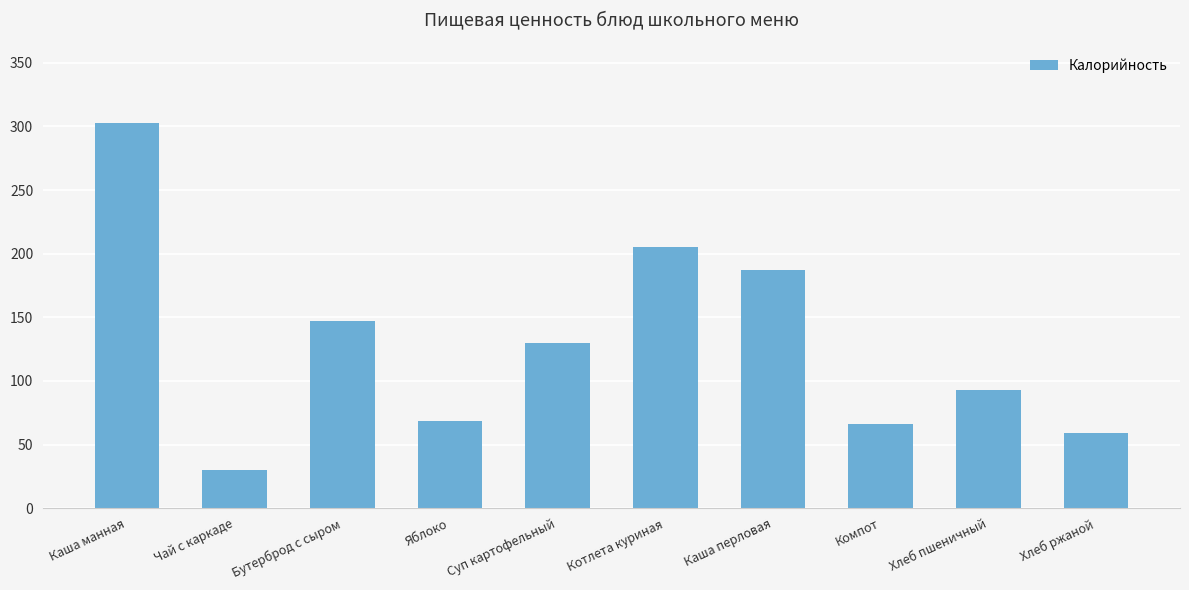

True or false: the data shows 258.0 at Бутерброд с сыром.

False